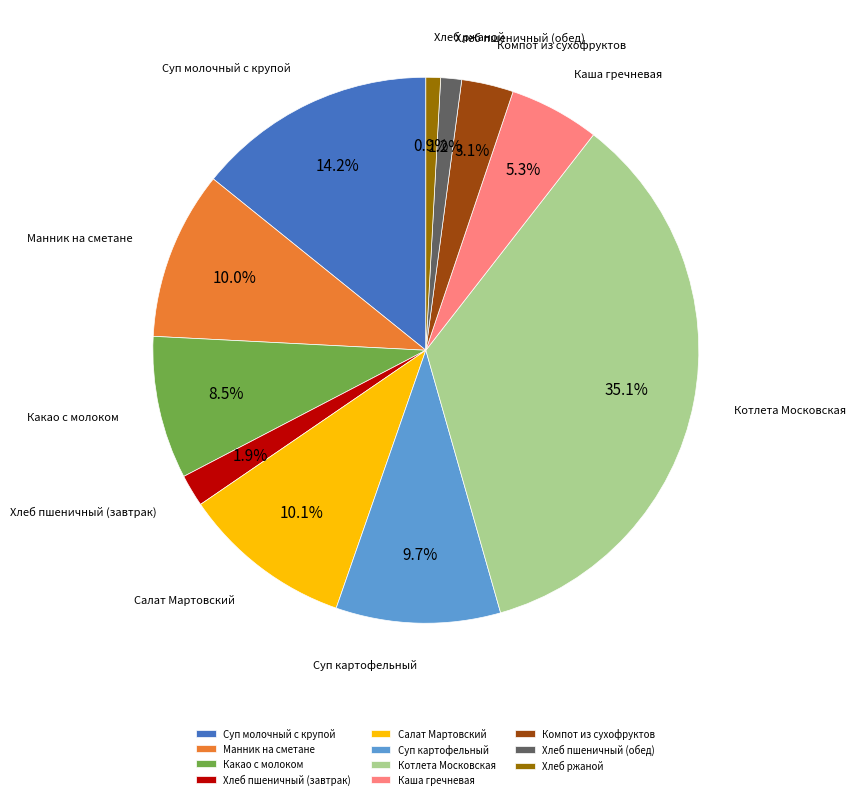

To the nearest percent, what is the difference between the Салат Мартовский and Суп молочный с крупой slice percentages?

4%